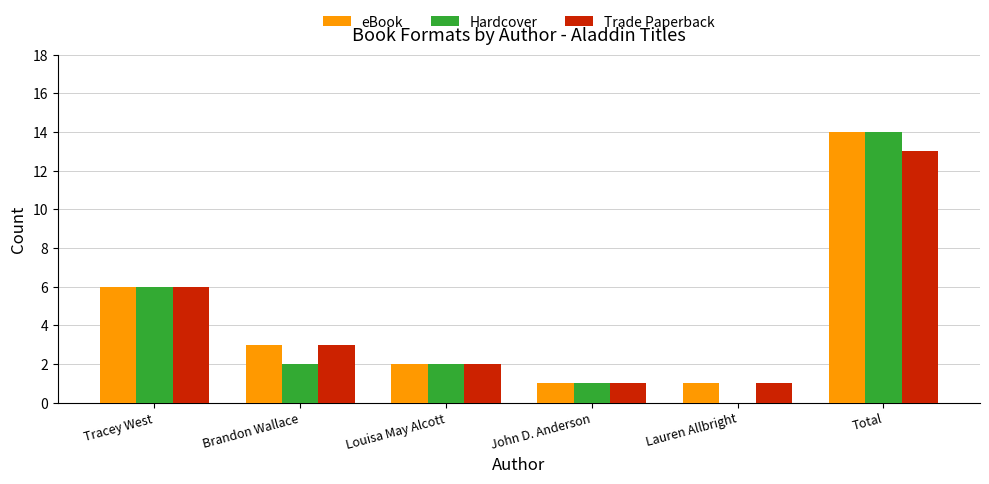

The value of Hardcover at Lauren Allbright is 9. True or false?

False